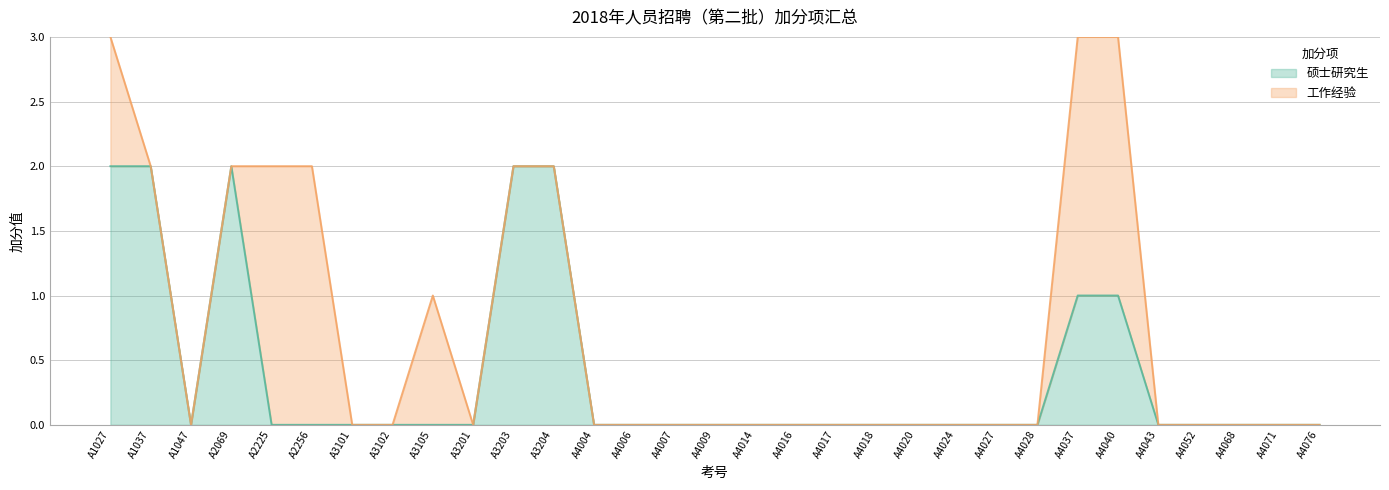

Is it true that the value at A4040 is 0?

False